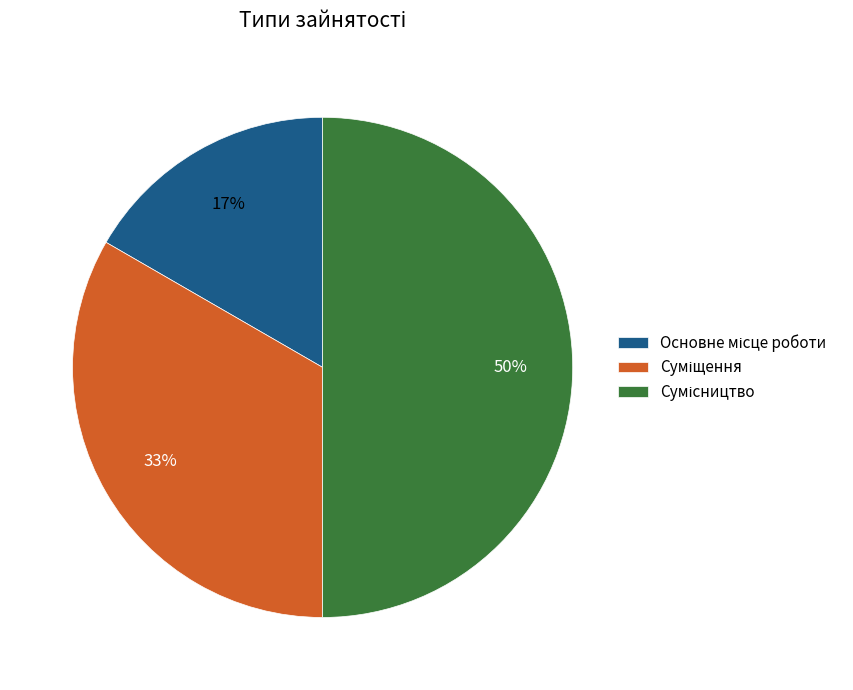

To the nearest percent, what is the difference between the largest and smallest slice percentages?

33%